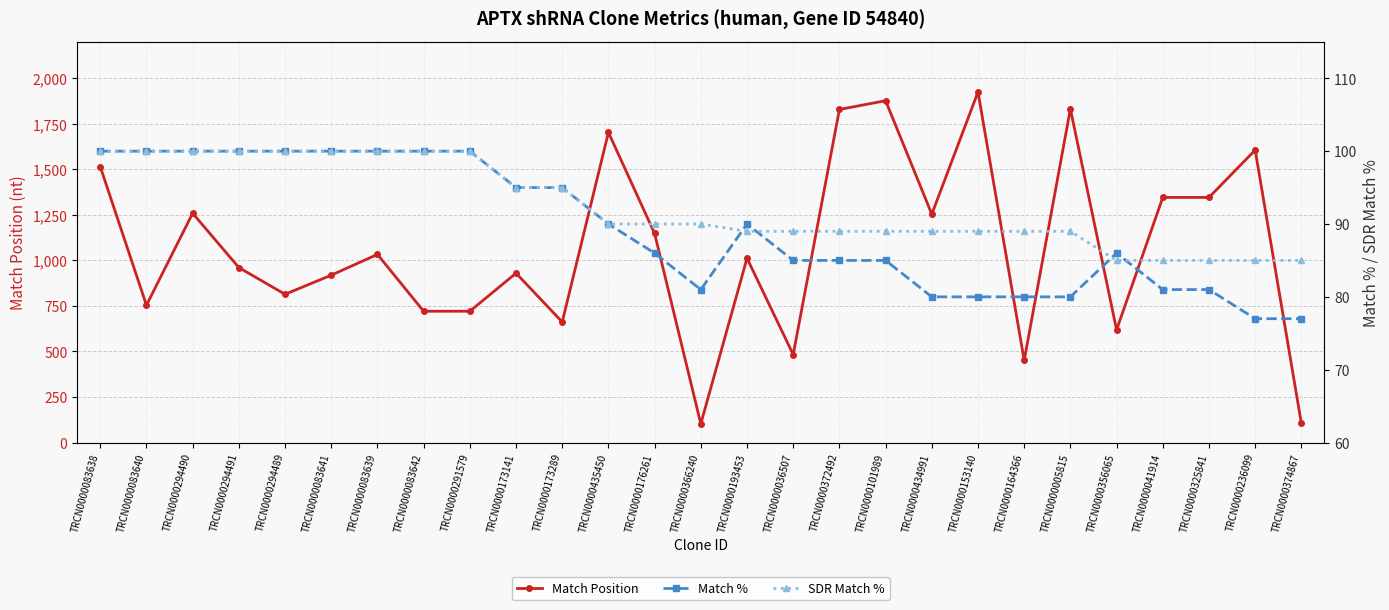

What is the highest value of the SDR Match % series?

100